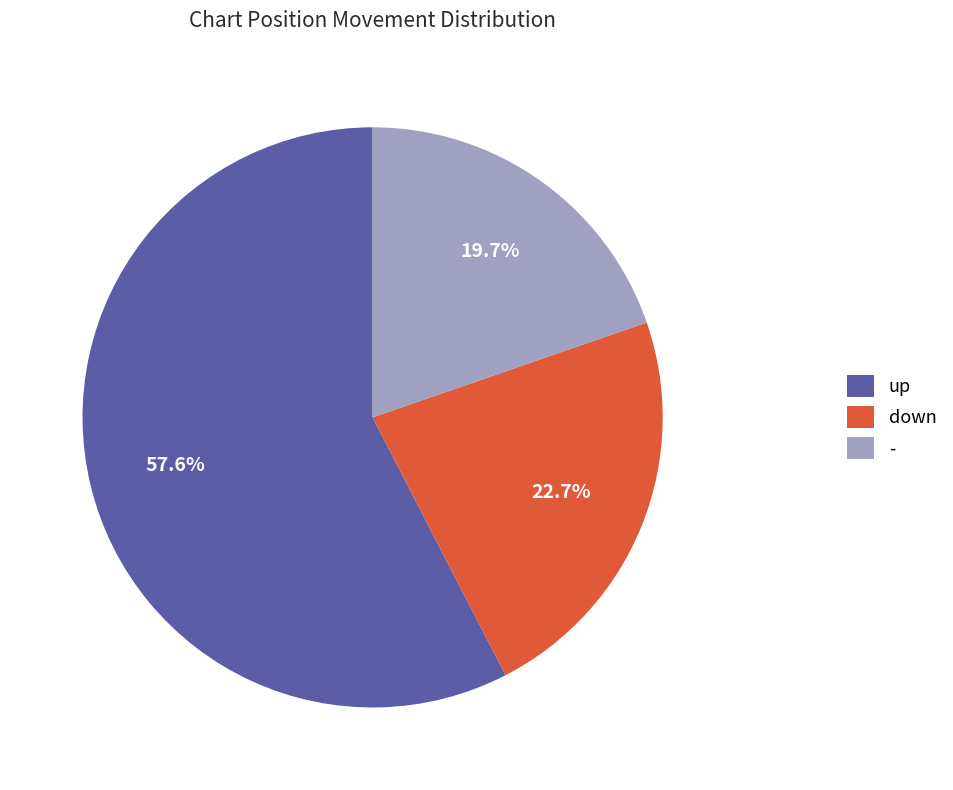

Which category accounts for the majority?

up